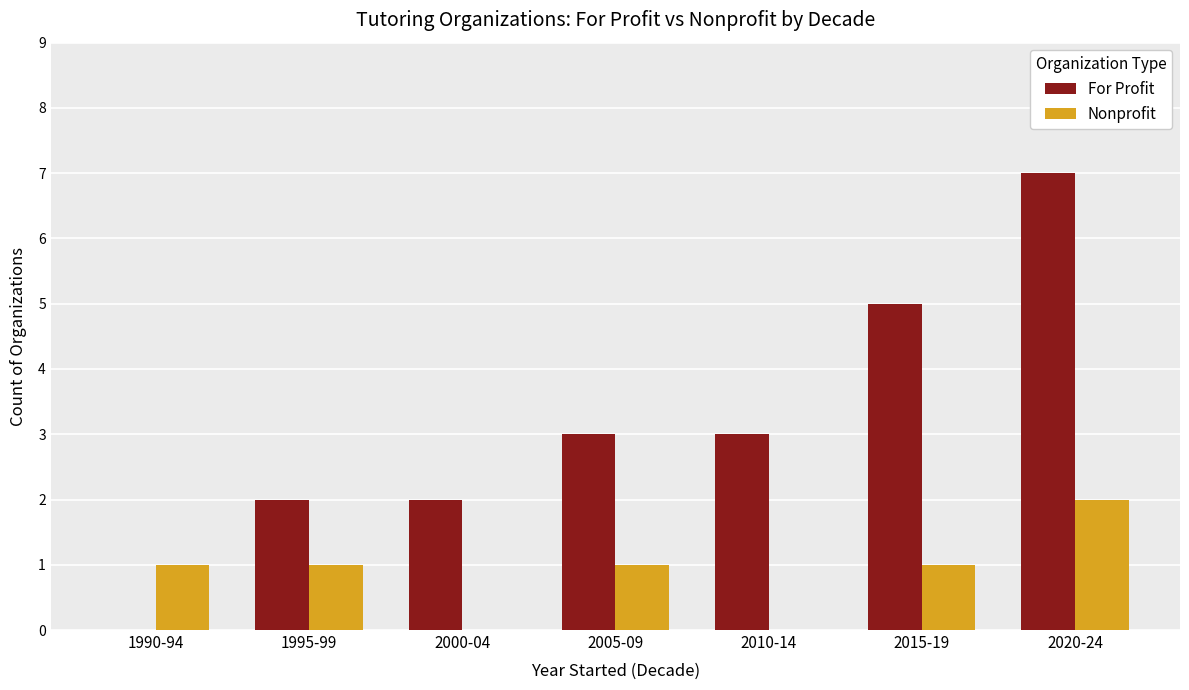

How many groups of bars are there?

7